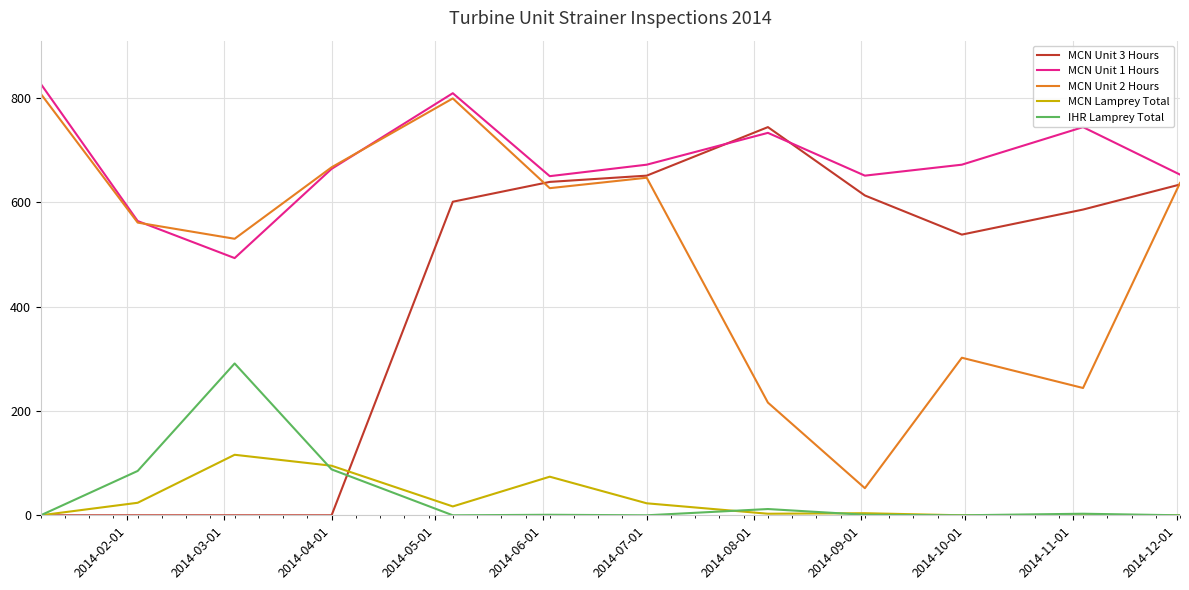

True or false: MCN Unit 1 Hours and IHR Lamprey Total cross at least once.

False